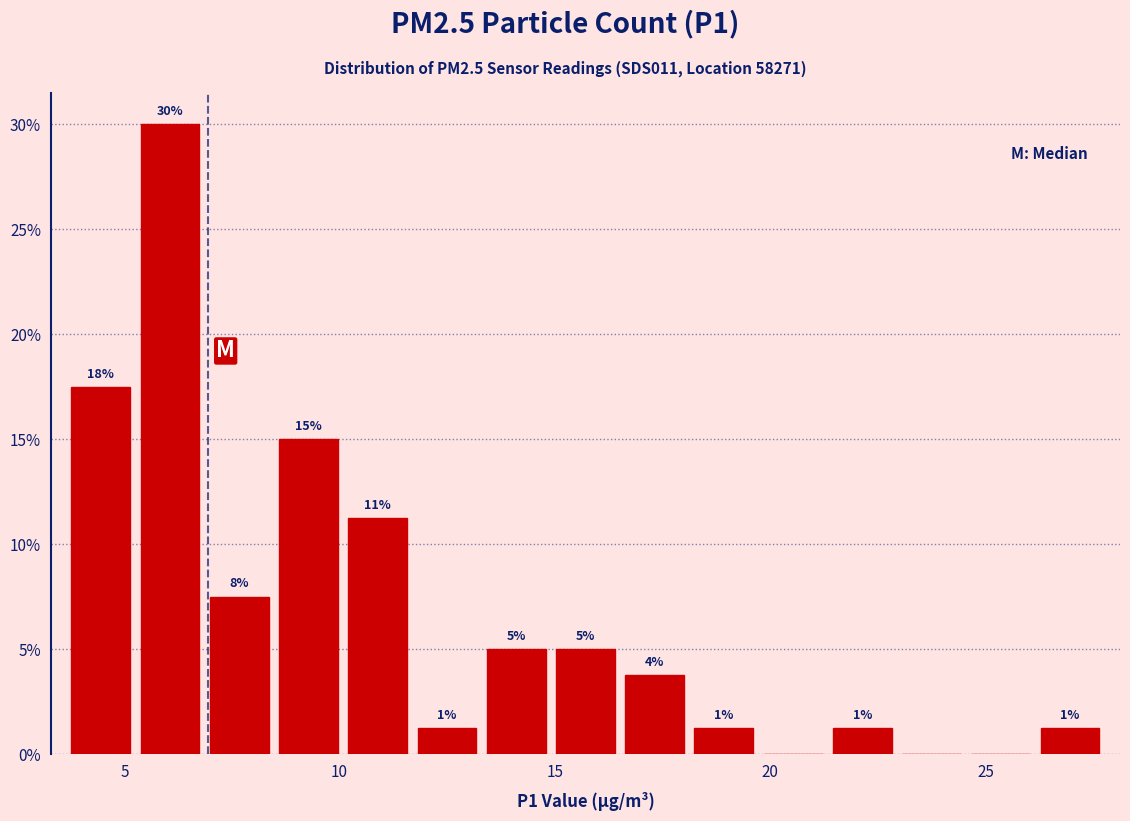

Around what value on the x-axis is the tallest bar? Give the approximate position of its centre, as read against the axis.

6.0